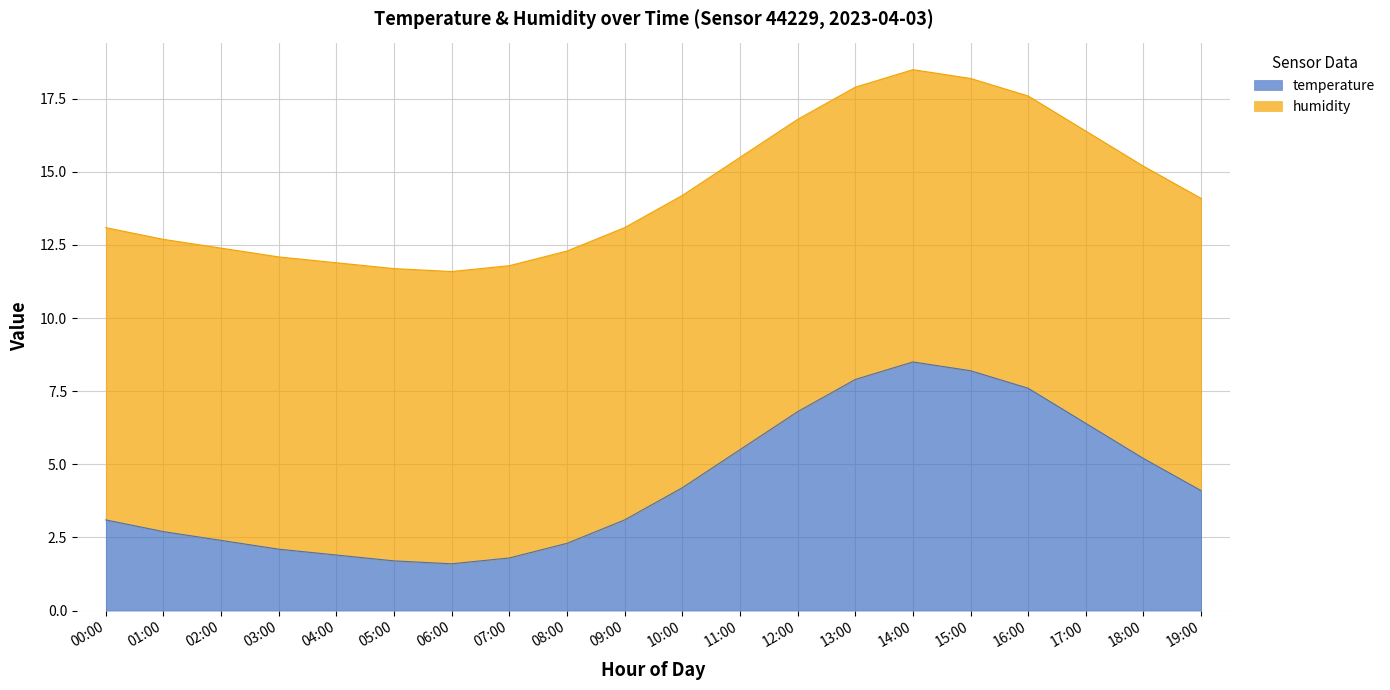

What is the greatest value displayed?

8.5